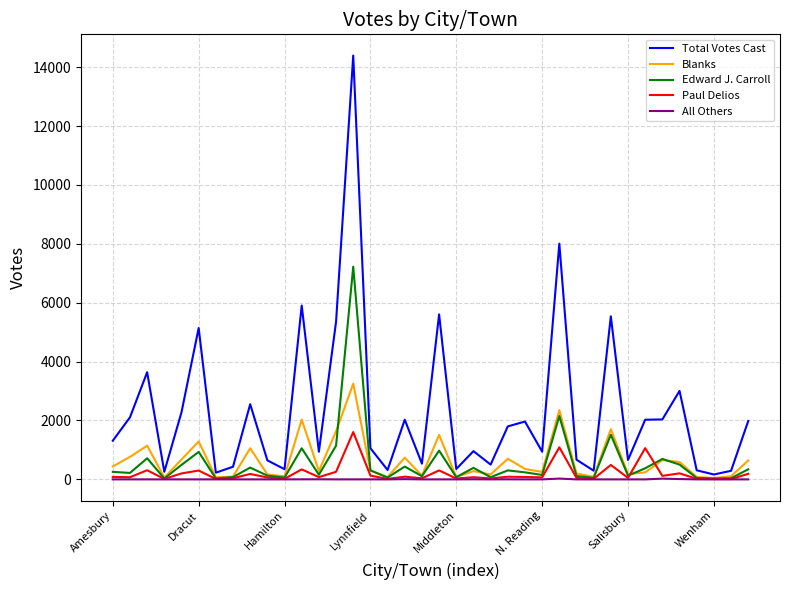

What is the maximum value for Edward J. Carroll?

7224